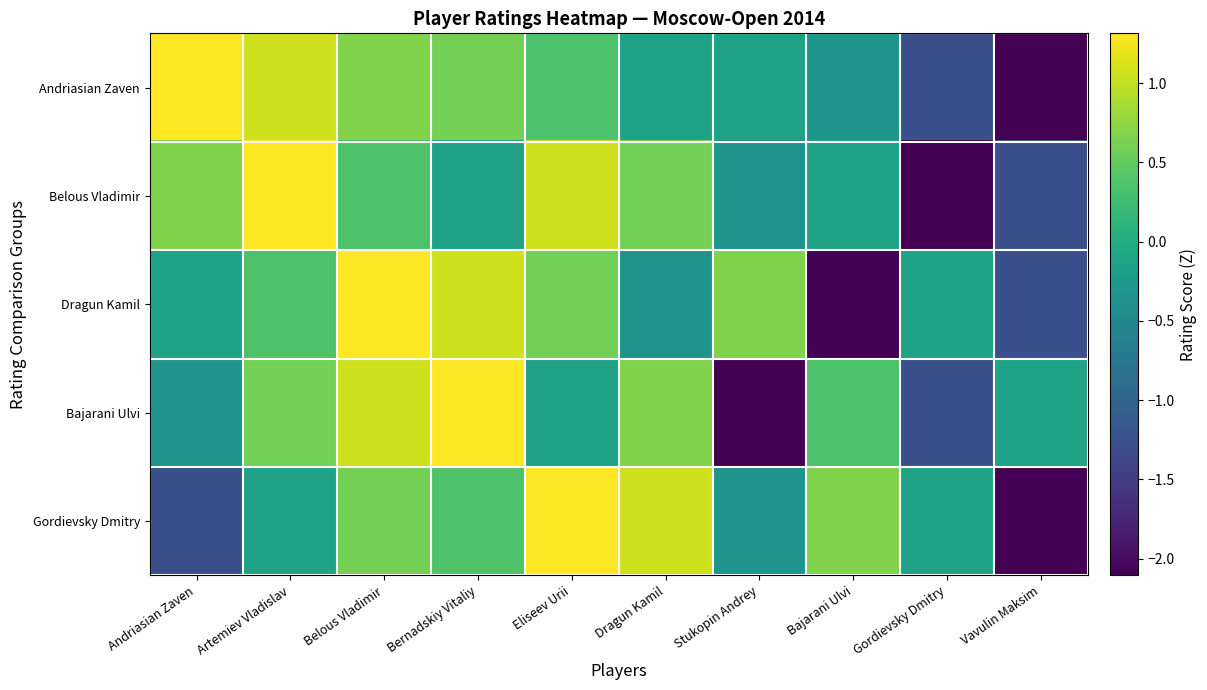

Reading left to right, transcribe all the data shown in this chart.

Andriasian Zaven: Andriasian Zaven=1.3	Artemiev Vladislav=1.1	Belous Vladimir=0.7	Bernadskiy Vitaliy=0.6	Eliseev Urii=0.4	Dragun Kamil=-0.1	Stukopin Andrey=-0.1	Bajarani Ulvi=-0.3	Gordievsky Dmitry=-1.3	Vavulin Maksim=-2.1
Belous Vladimir: Andriasian Zaven=0.7	Artemiev Vladislav=1.3	Belous Vladimir=0.4	Bernadskiy Vitaliy=-0.1	Eliseev Urii=1.1	Dragun Kamil=0.6	Stukopin Andrey=-0.3	Bajarani Ulvi=-0.1	Gordievsky Dmitry=-2.1	Vavulin Maksim=-1.3
Dragun Kamil: Andriasian Zaven=-0.1	Artemiev Vladislav=0.4	Belous Vladimir=1.3	Bernadskiy Vitaliy=1.1	Eliseev Urii=0.6	Dragun Kamil=-0.3	Stukopin Andrey=0.7	Bajarani Ulvi=-2.1	Gordievsky Dmitry=-0.1	Vavulin Maksim=-1.3
Bajarani Ulvi: Andriasian Zaven=-0.3	Artemiev Vladislav=0.6	Belous Vladimir=1.1	Bernadskiy Vitaliy=1.3	Eliseev Urii=-0.1	Dragun Kamil=0.7	Stukopin Andrey=-2.1	Bajarani Ulvi=0.4	Gordievsky Dmitry=-1.3	Vavulin Maksim=-0.1
Gordievsky Dmitry: Andriasian Zaven=-1.3	Artemiev Vladislav=-0.1	Belous Vladimir=0.6	Bernadskiy Vitaliy=0.4	Eliseev Urii=1.3	Dragun Kamil=1.1	Stukopin Andrey=-0.3	Bajarani Ulvi=0.7	Gordievsky Dmitry=-0.1	Vavulin Maksim=-2.1